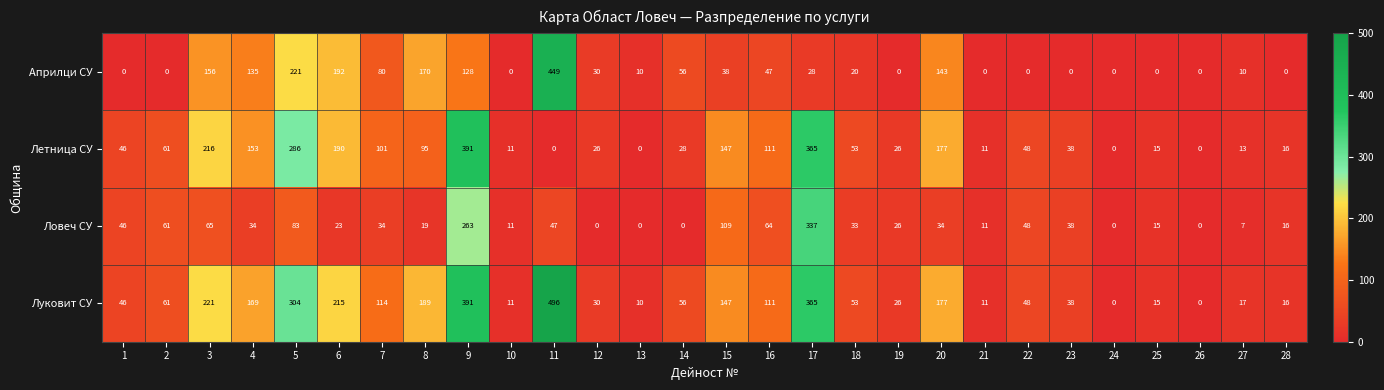

At which category is the sum across all series the highest?

9